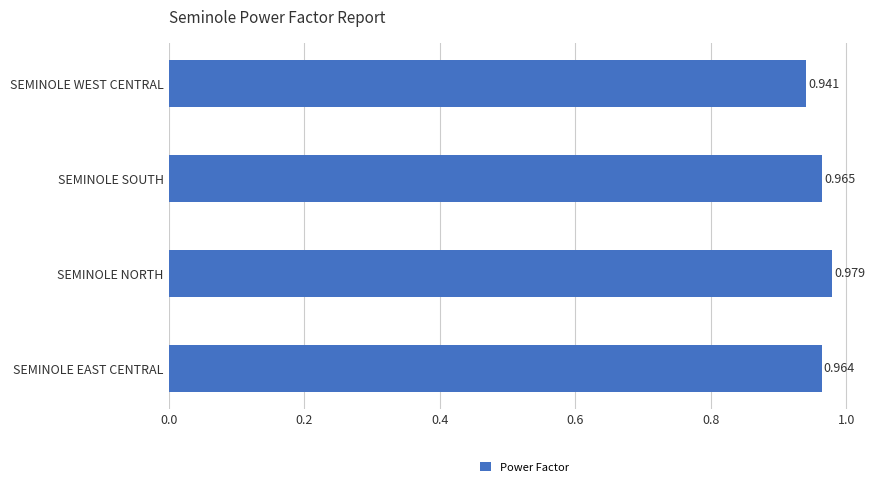

Does the chart contain any negative values?

No